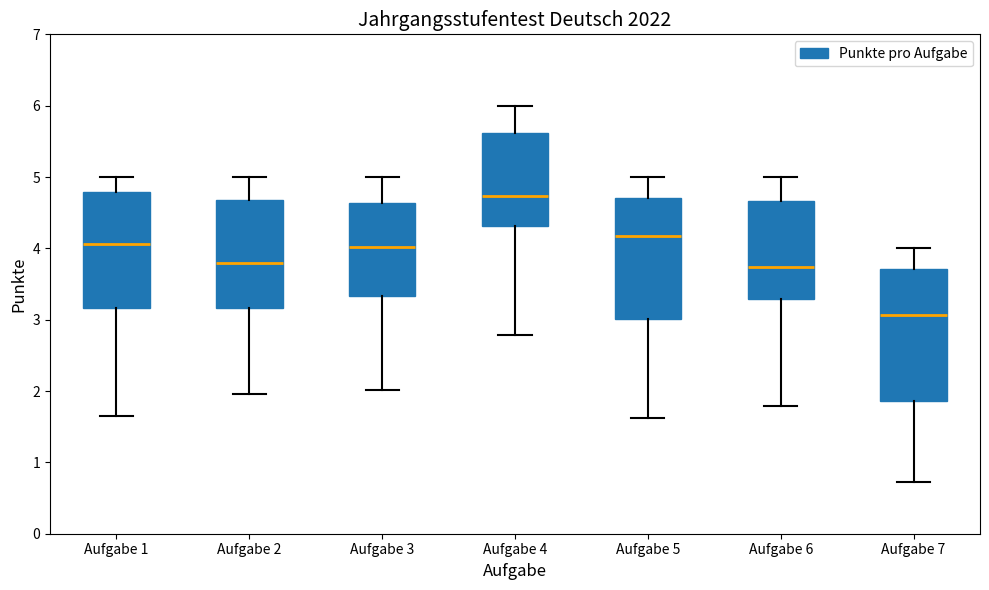

Which box's median line is the highest?

Aufgabe 4